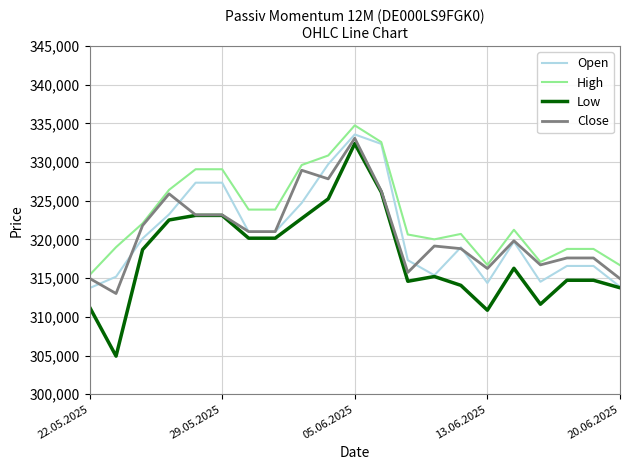

Which series has the largest range (max minus min)?

Low